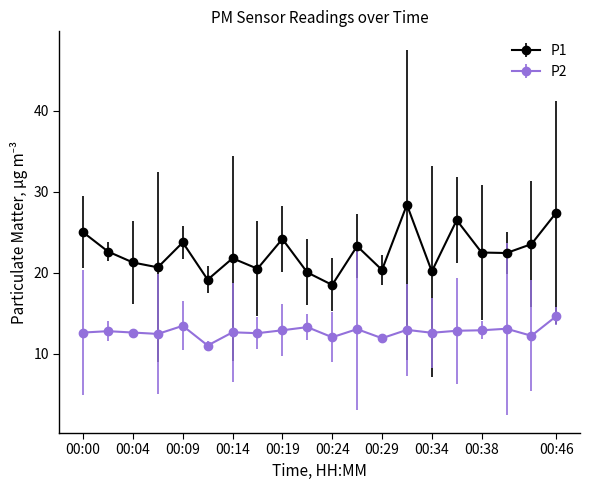

True or false: P1 and P2 intersect in this chart.

False